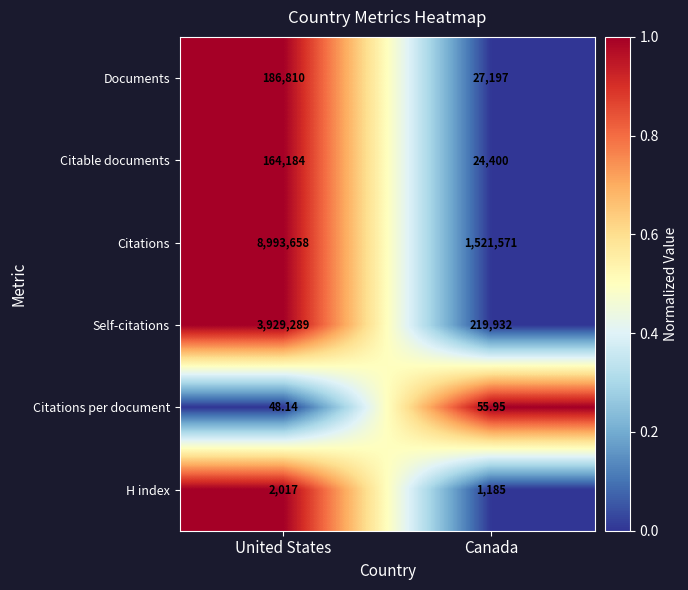

Is the value of Citations at Canada greater than the value of Citations per document at United States?

Yes